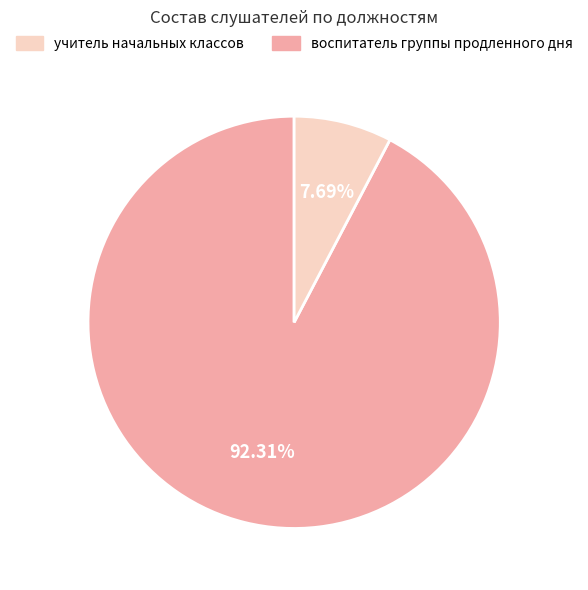

Does any single category account for the majority?

Yes